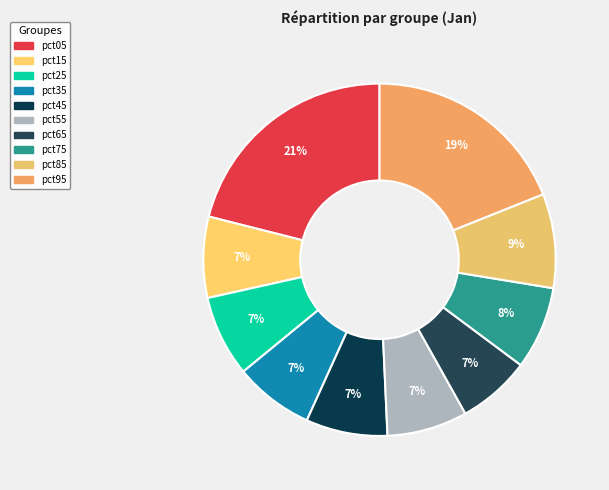

What is the largest slice in the pie chart?

pct05